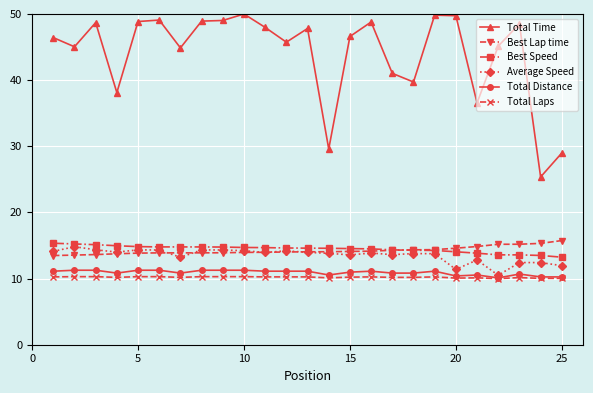

What is the sum of all Best Speed values?

361.5